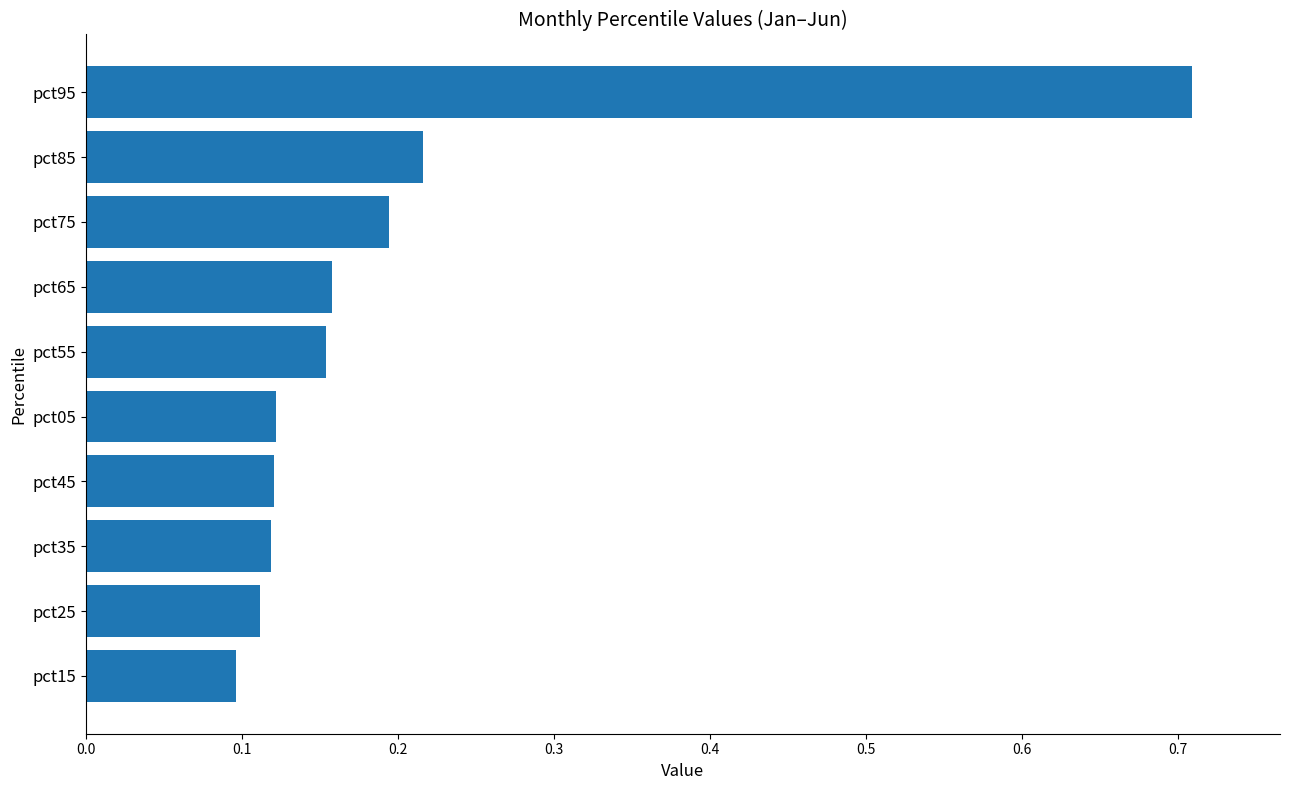

Which has a higher value, pct95 or pct15?

pct95